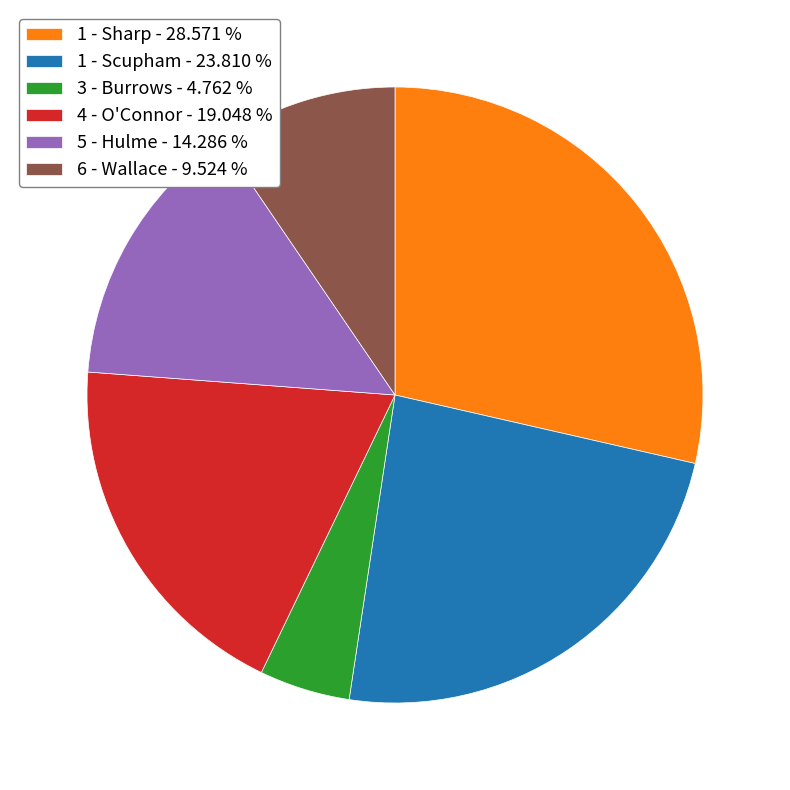

Which has a higher value, 1 - Sharp - 28.571 % or 3 - Burrows - 4.762 %?

1 - Sharp - 28.571 %